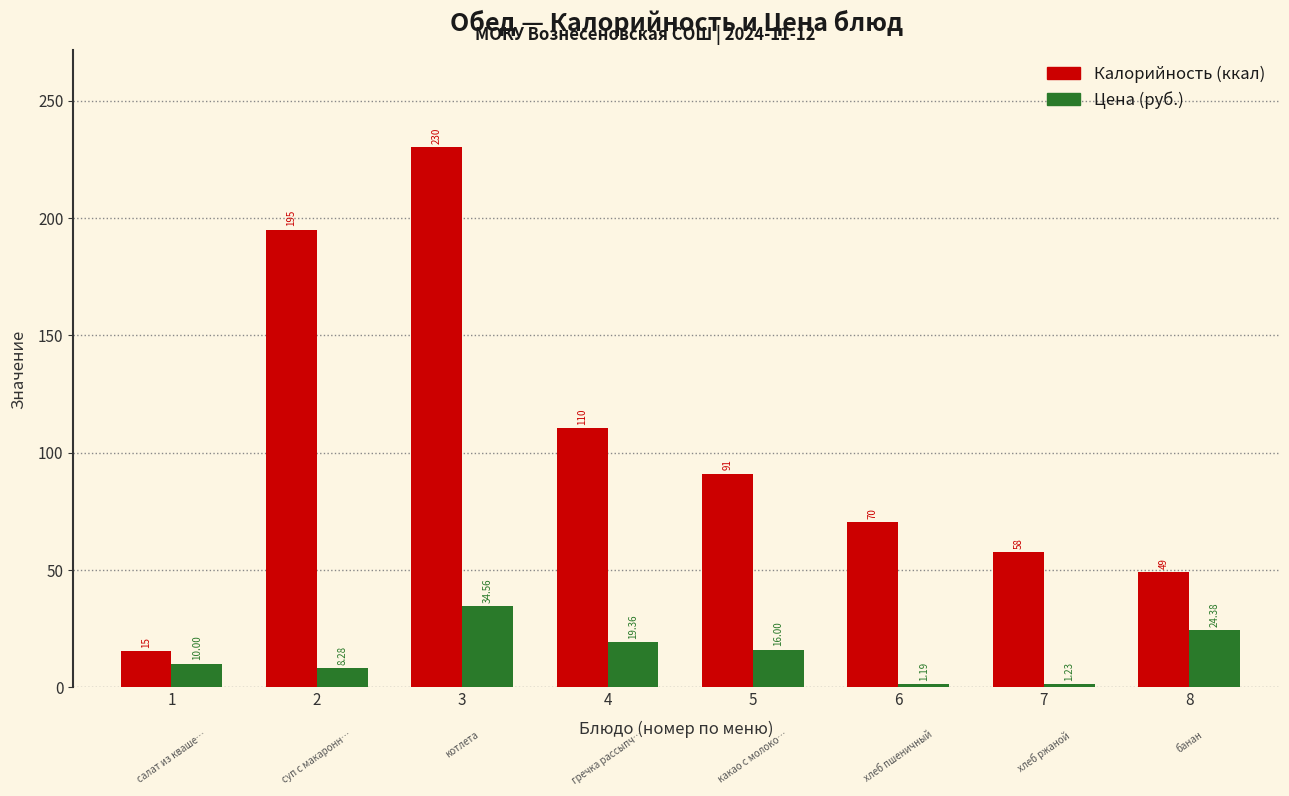

What is the total value across all series at 5?

107.0